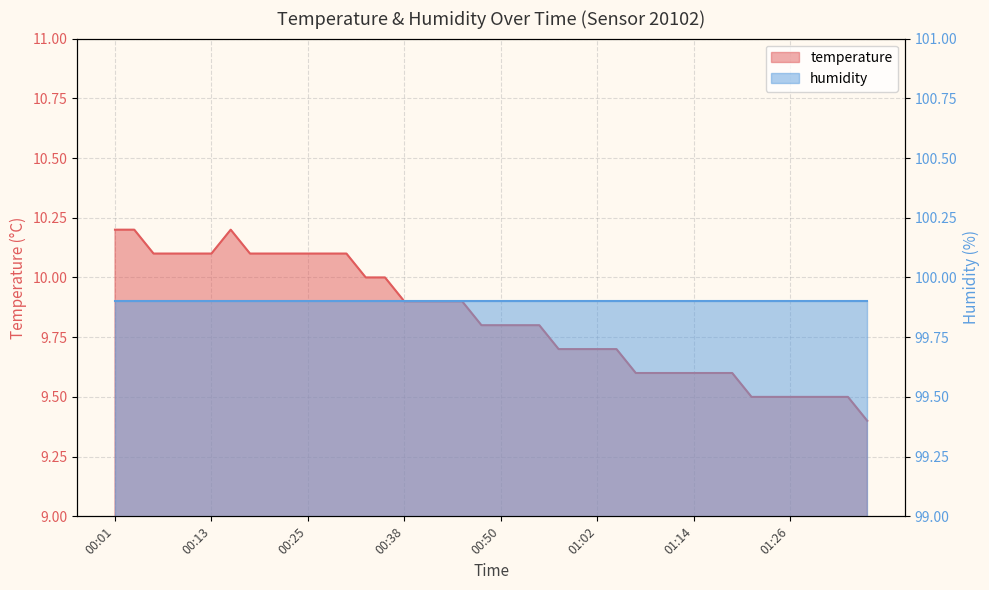

What is the approximate value at 01:26?

9.5